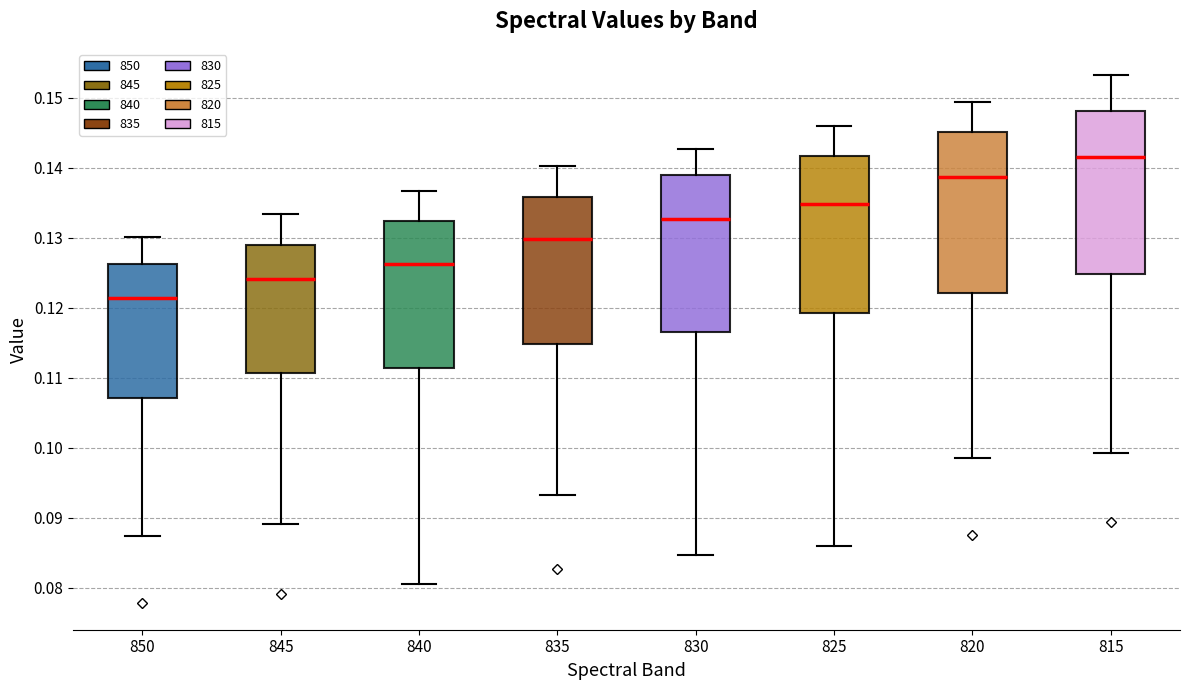

Reading left to right, transcribe this box plot: for each box, give where its median line is, the range the box spans, and where its two whiskers end, as read against the y-axis. The values are not printed on the chart, so give them approximately, as read against the axis.

850: median 0.121, box 0.107 to 0.126, whiskers 0.087 to 0.130
845: median 0.124, box 0.111 to 0.129, whiskers 0.089 to 0.133
840: median 0.126, box 0.111 to 0.132, whiskers 0.081 to 0.137
835: median 0.130, box 0.115 to 0.136, whiskers 0.093 to 0.140
830: median 0.133, box 0.117 to 0.139, whiskers 0.085 to 0.143
825: median 0.135, box 0.119 to 0.142, whiskers 0.086 to 0.146
820: median 0.139, box 0.122 to 0.145, whiskers 0.099 to 0.149
815: median 0.142, box 0.125 to 0.148, whiskers 0.099 to 0.153